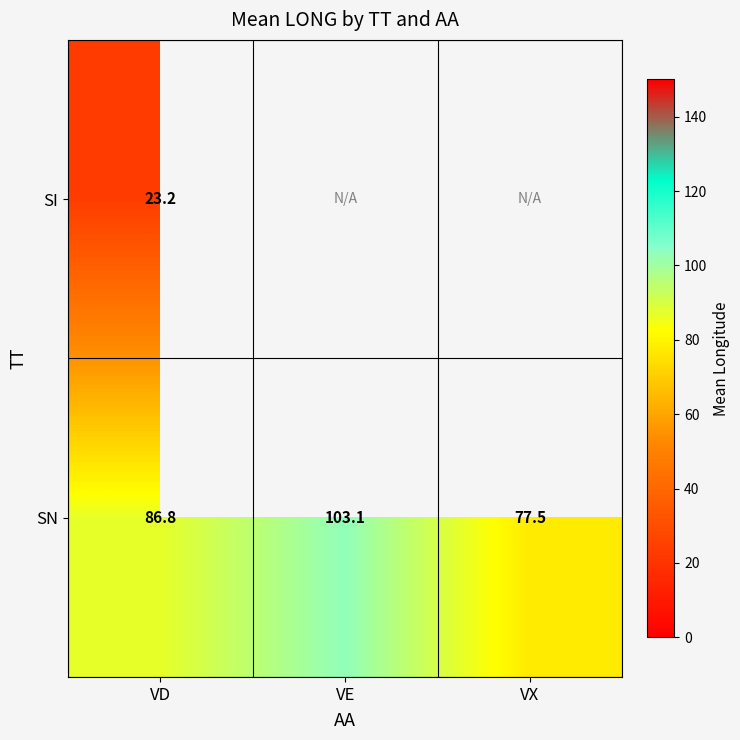

List the labels in order of SN value, largest first.

VE, VD, VX